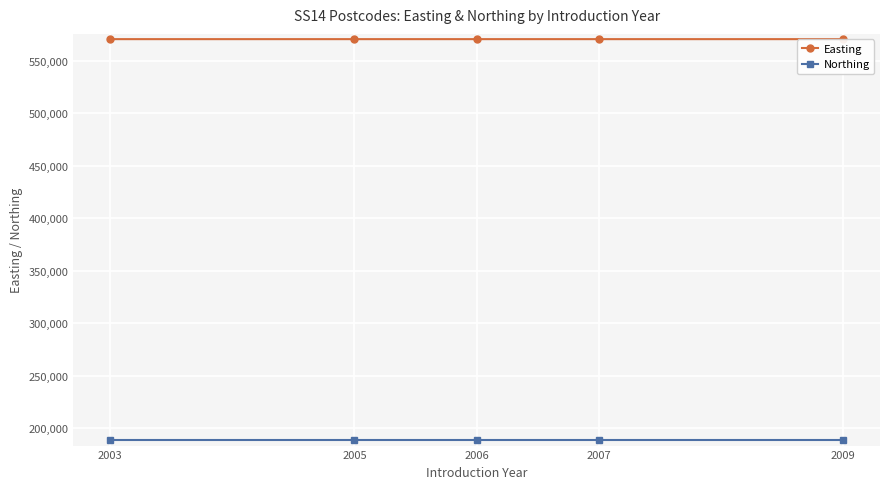

True or false: Easting and Northing intersect in this chart.

False